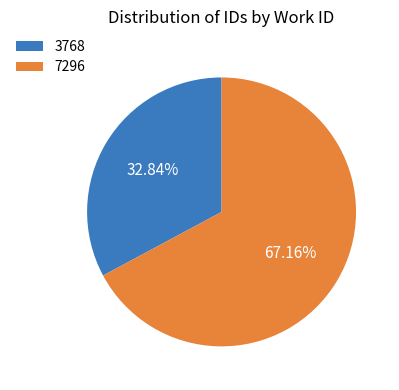

To the nearest percent, what percentage of the pie is 3768?

33%